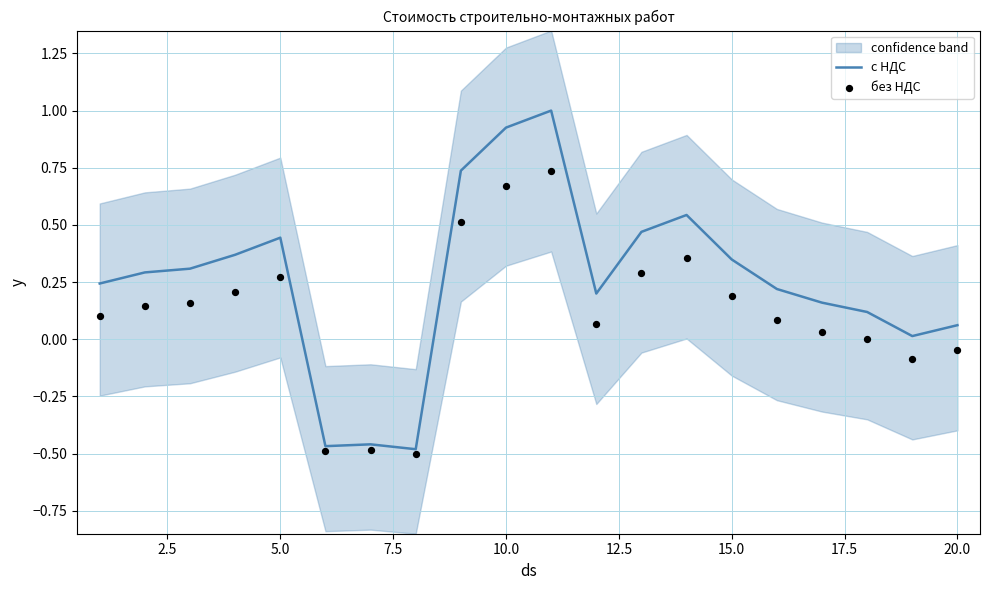

Which series has the largest total across all categories?

с НДС